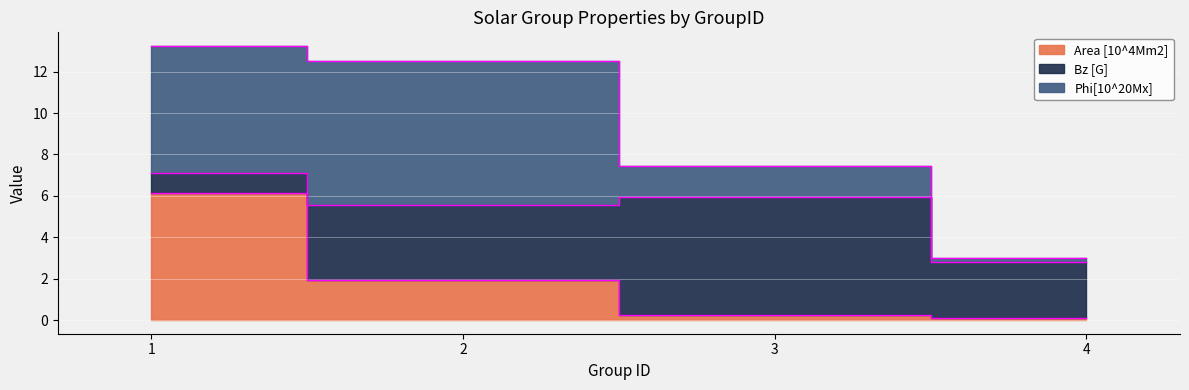

Reading left to right, list all the values displayed in this chart.

Area [10^4Mm2]: 6.1	1.9	0.3	0.1
Bz [G]: 1.0	3.6	5.7	2.7
Phi[10^20Mx]: 6.1	7.0	1.5	0.2